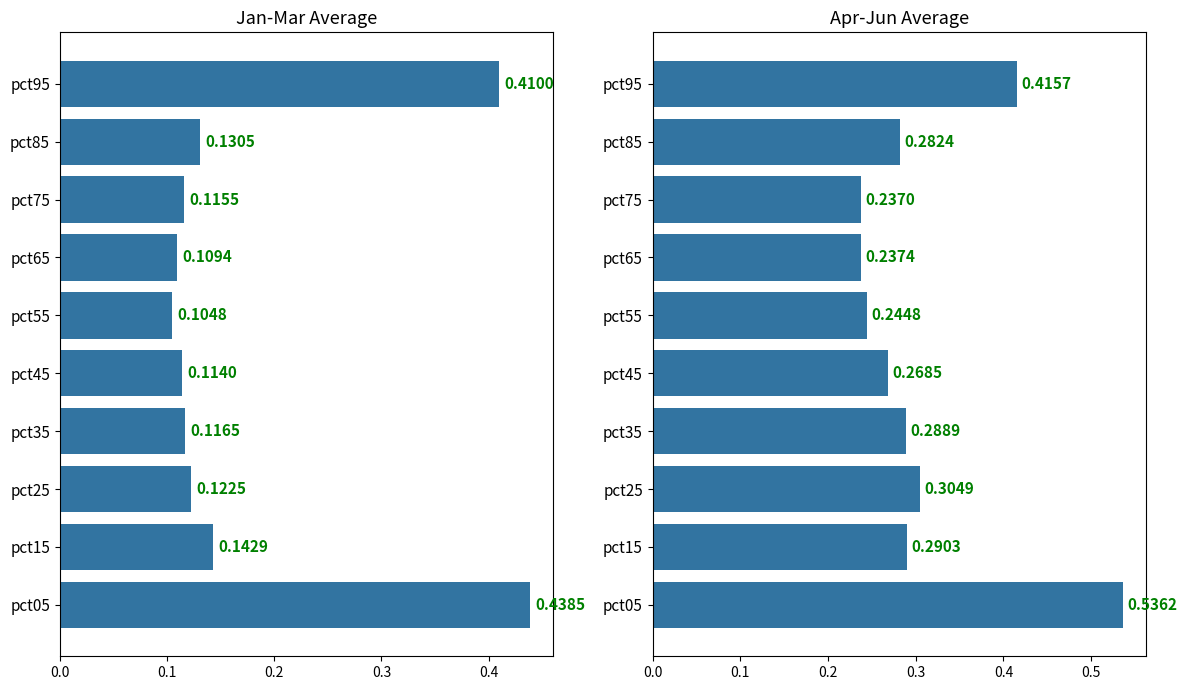

What is the lowest value of the Apr-Jun avg series?

0.2